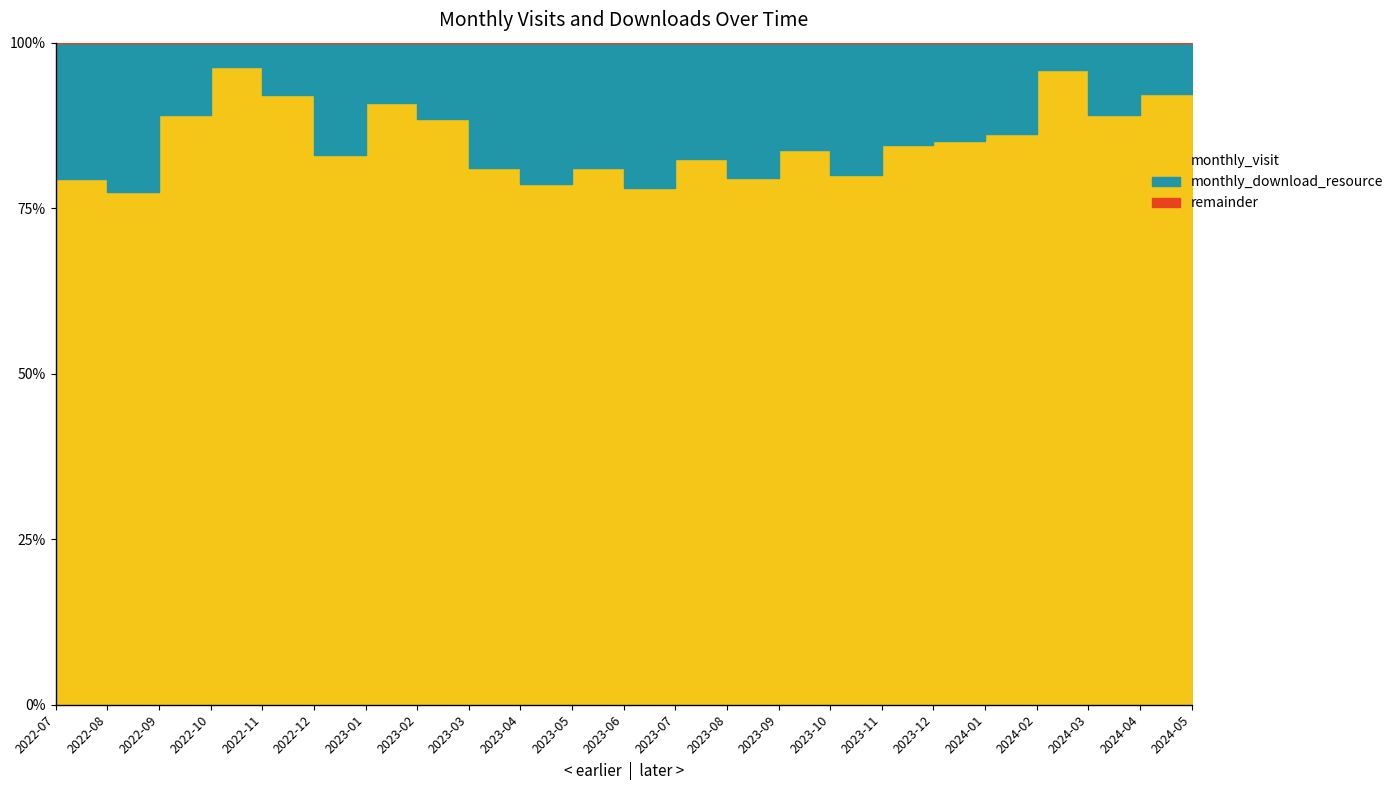

In monthly_visit, how many points are higher than both neighbors (excluding endpoints)?

7